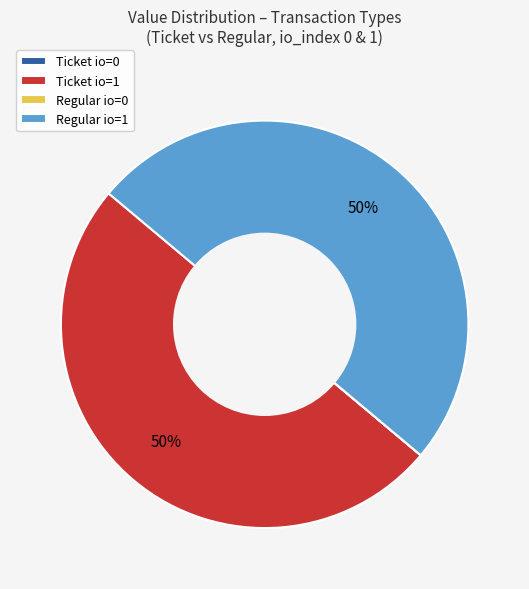

To the nearest percent, what is the average slice percentage?

25%